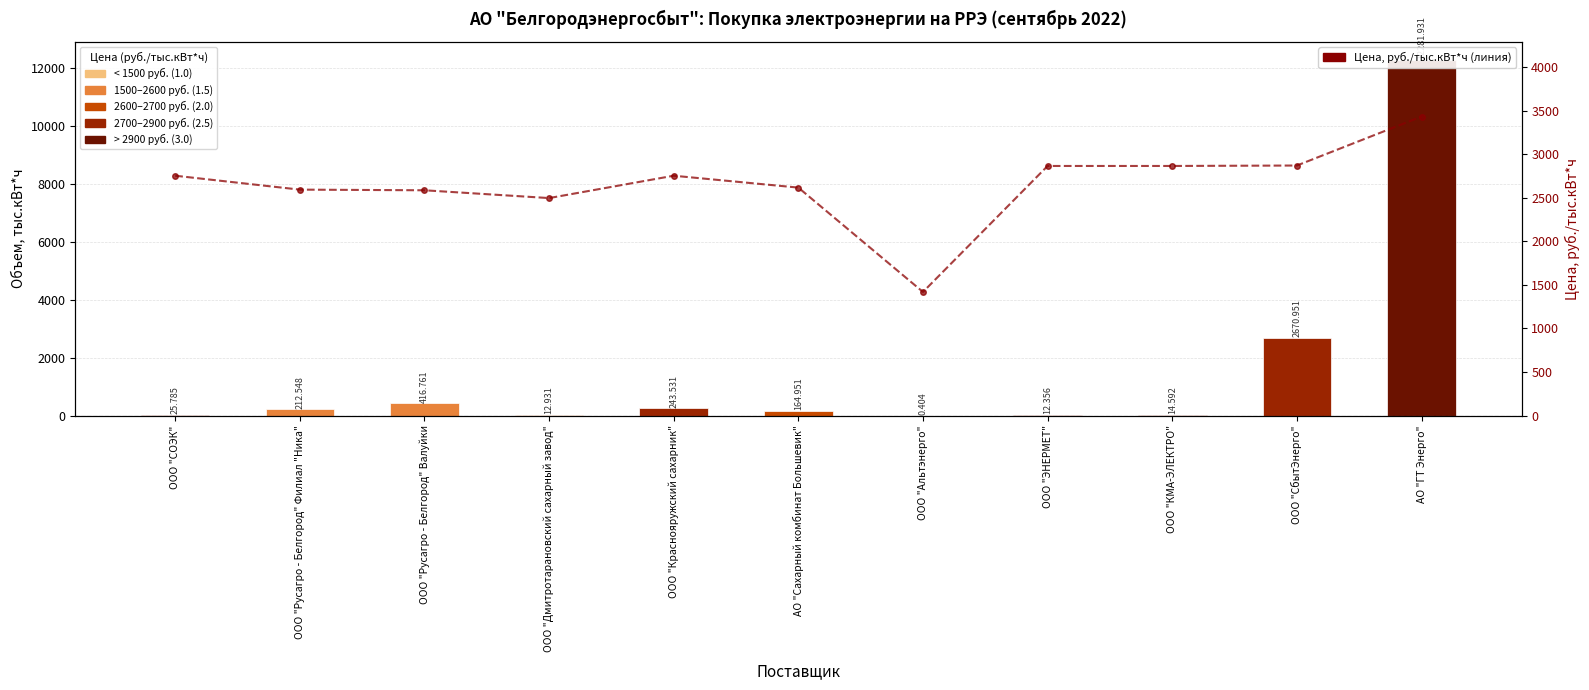

What is the difference between the highest and lowest values at ООО "СОЭК"?

2728.6